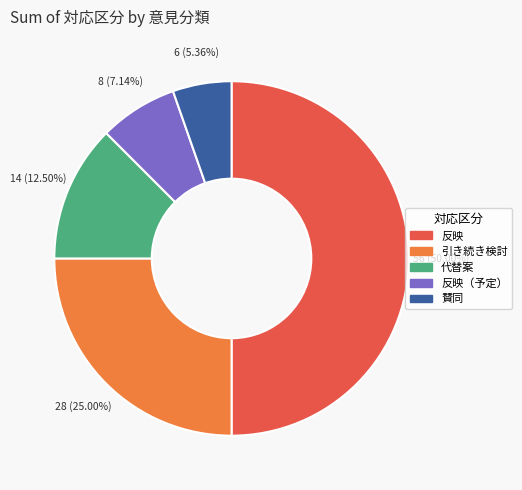

Rank the categories by value from highest to lowest.

反映, 引き続き検討, 代替案, 反映（予定）, 賛同